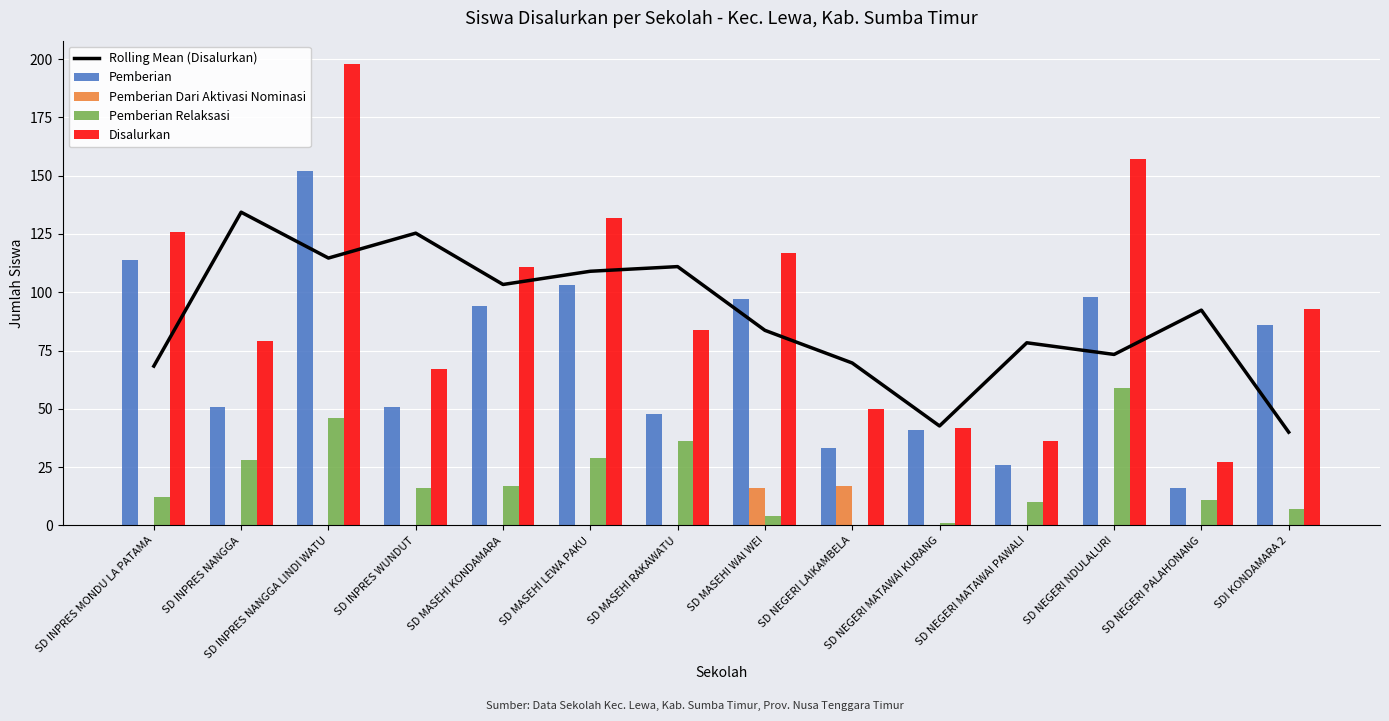

Read the Pemberian Relaksasi value at SD INPRES NANGGA.

28